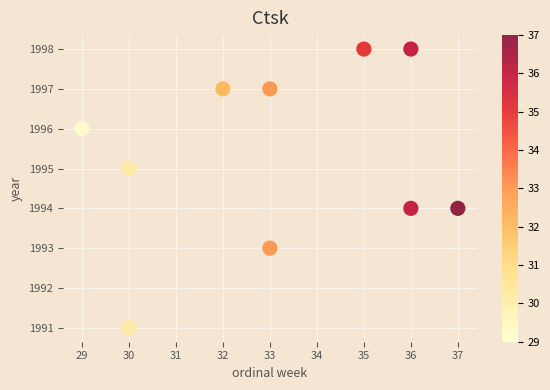

What is the range of Y values (max minus min)?

7